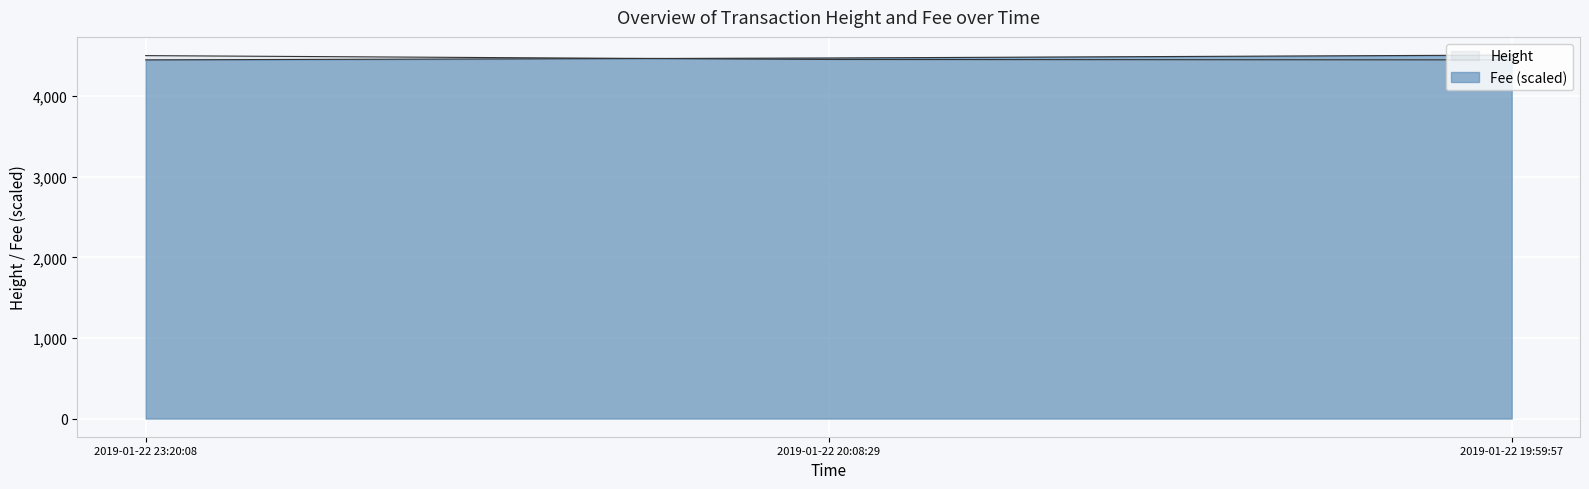

The Height series shows 4503.0 at 2019-01-22 23:20:08. True or false?

True